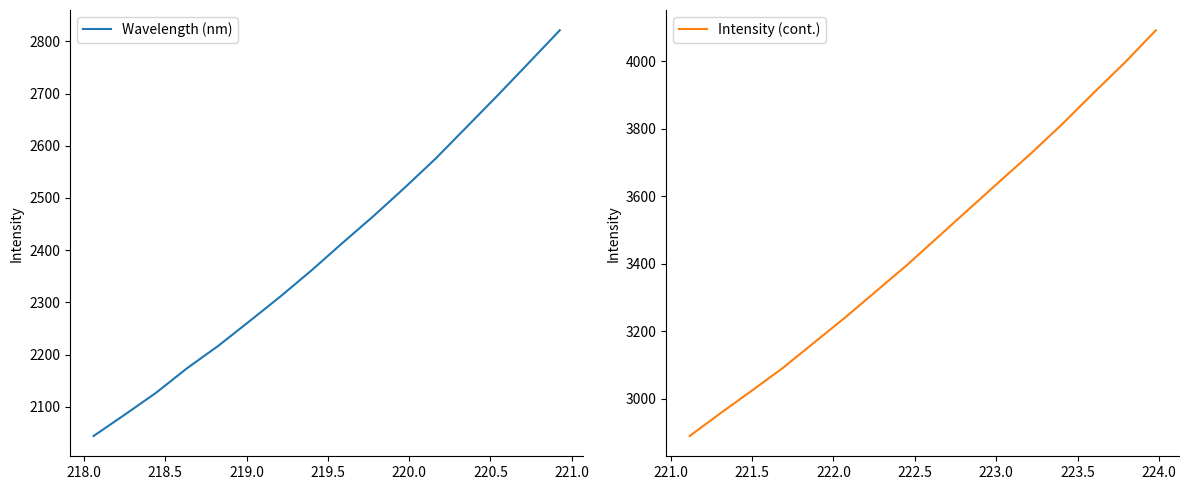

What is the value of the Wavelength (nm) point at the 8th from the left?

2360.7